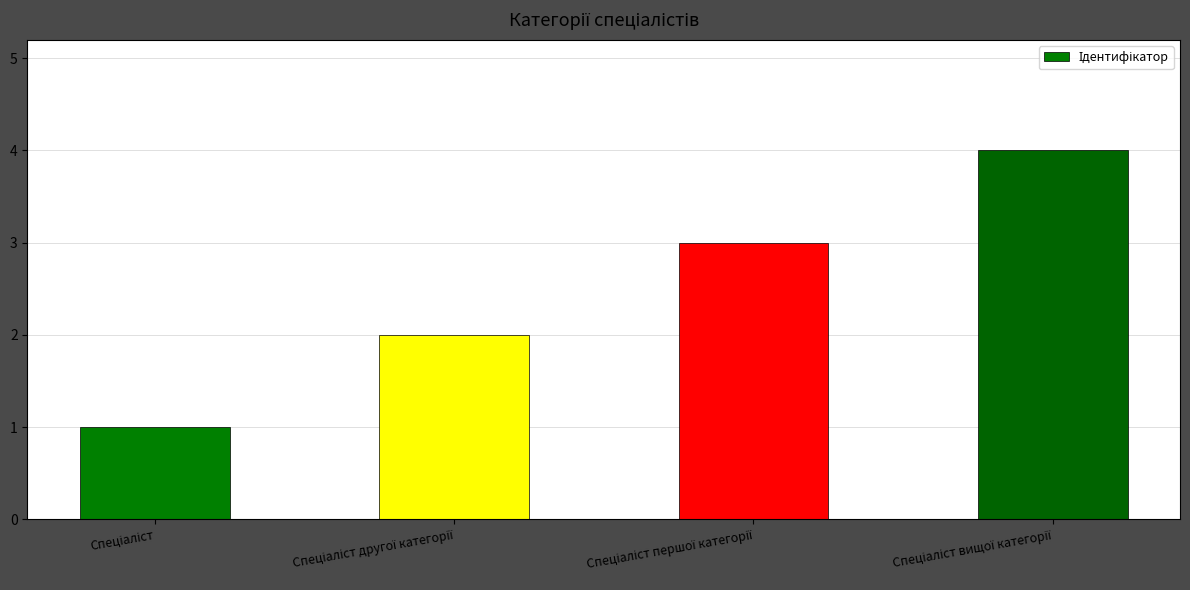

What is the sum of all values?

10